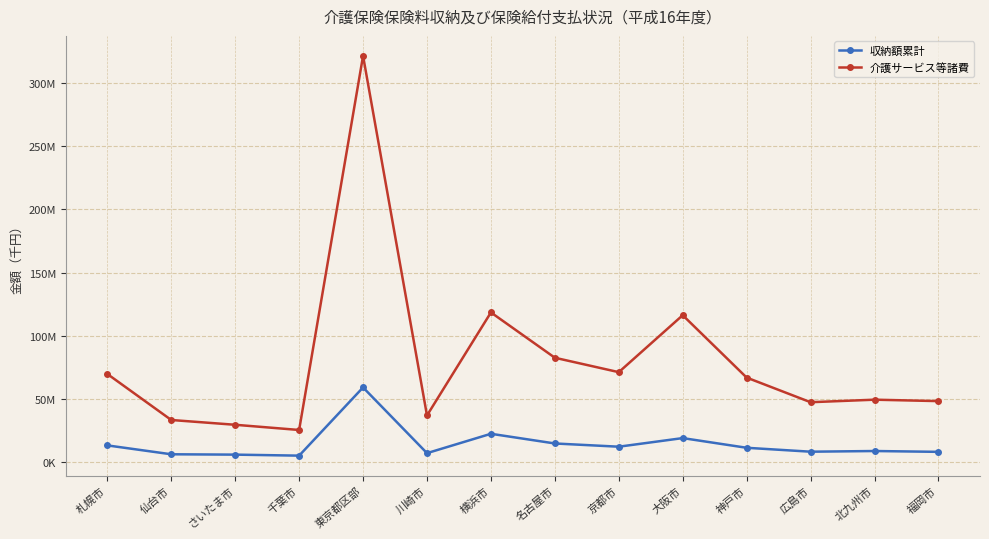

What are all the series names shown in the legend?

収納額累計, 介護サービス等諸費